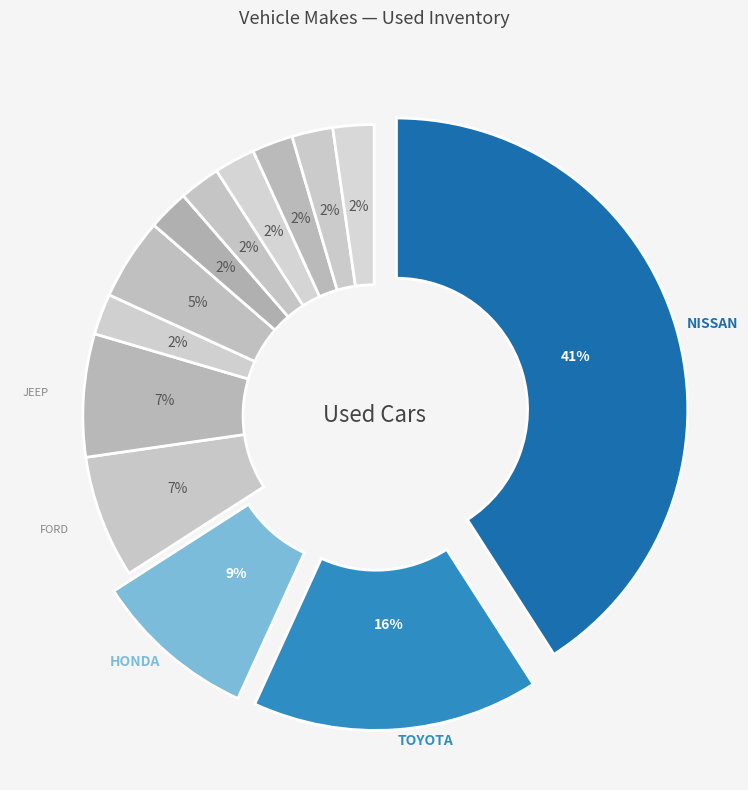

How much of the chart is everything except INFINITI?

95.5%